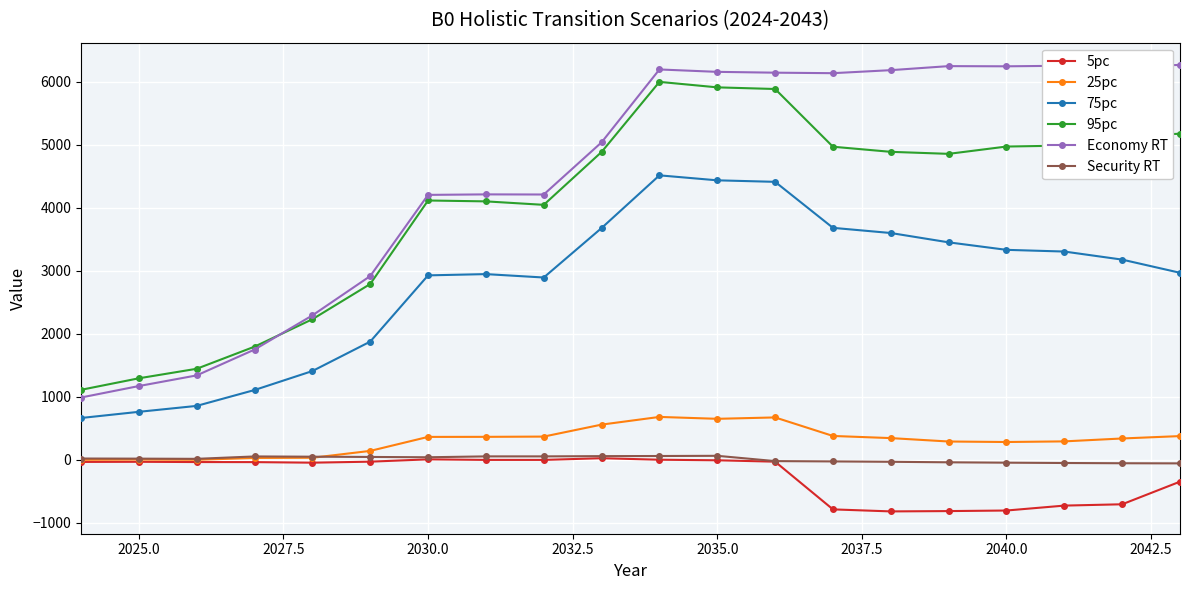

What is the minimum value for Economy RT?

990